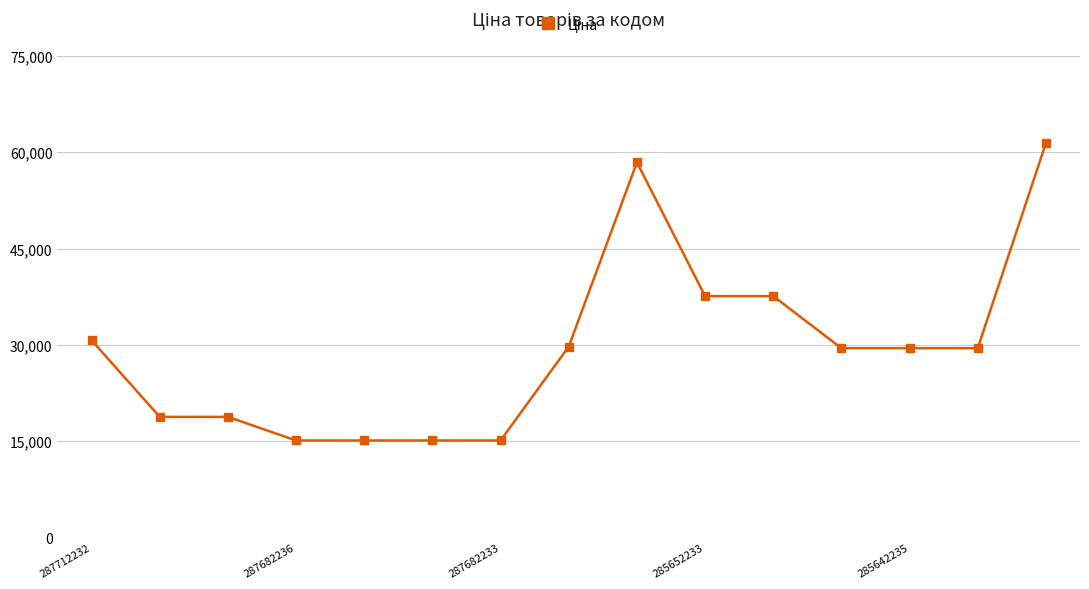

What is the difference between the maximum and minimum values?

46314.3